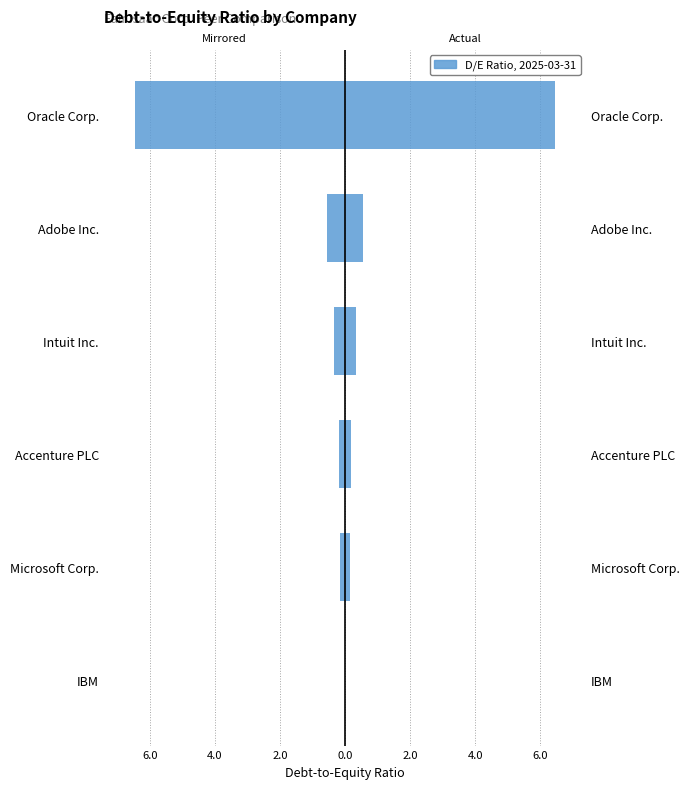

What is the sum of the Debt-to-Equity Ratio (2025-03-31) values at Adobe Inc. and Oracle Corp.?

7.0